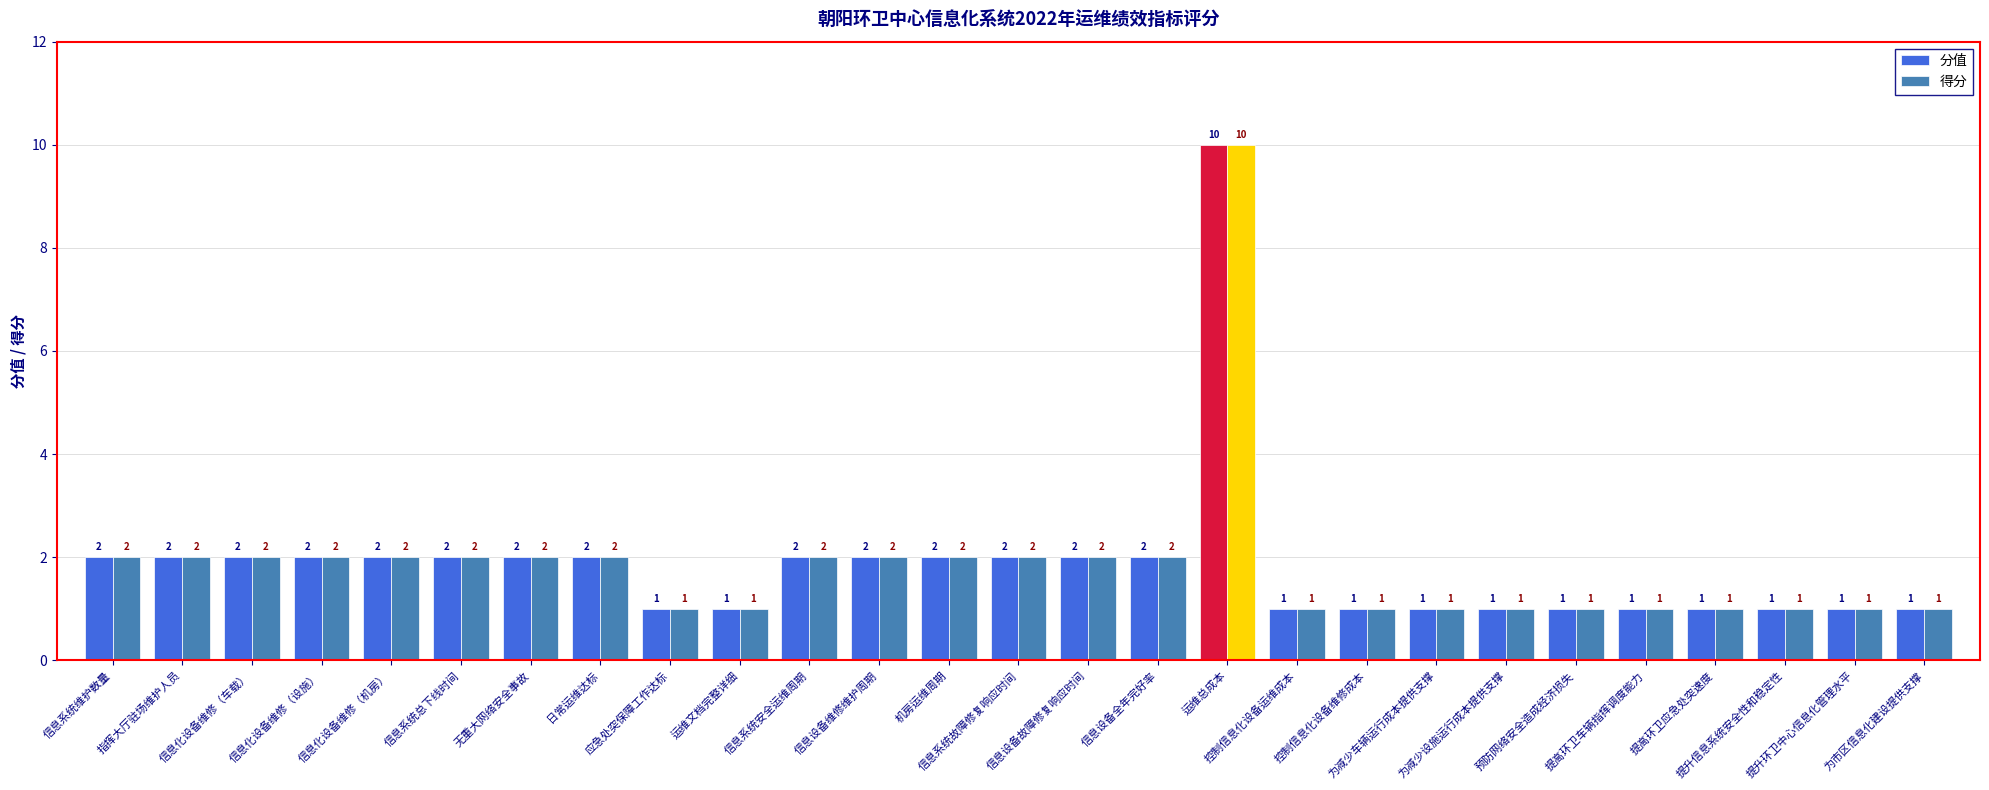

True or false: 得分 has a value of 2 at 信息系统故障修复响应时间.

True